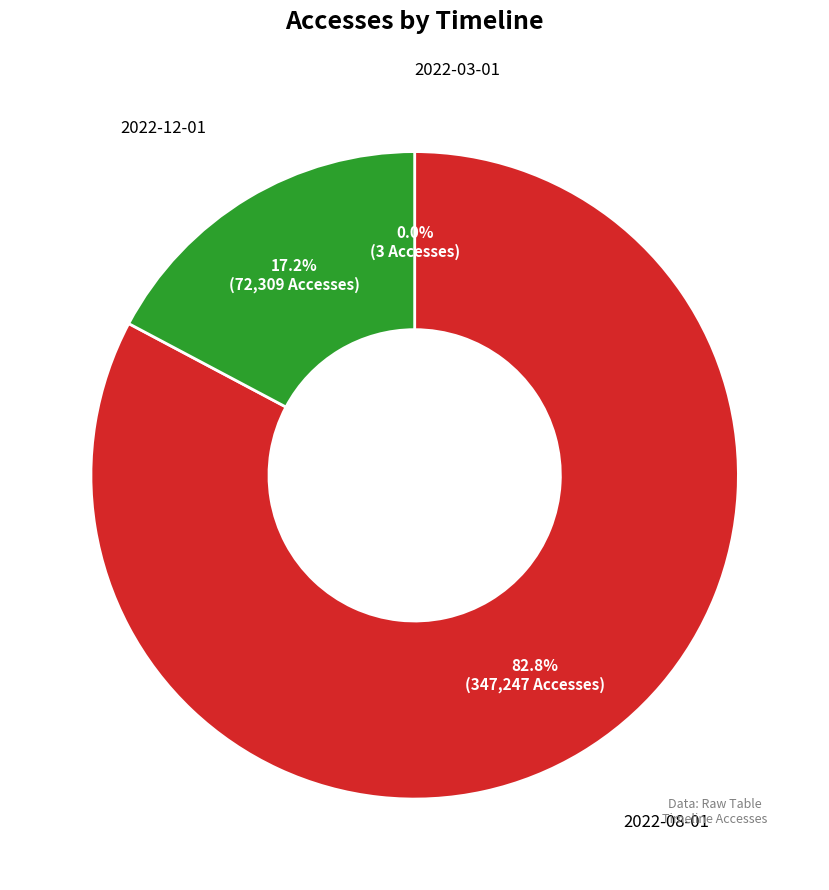

What is the largest slice in the pie chart?

2022-08-01